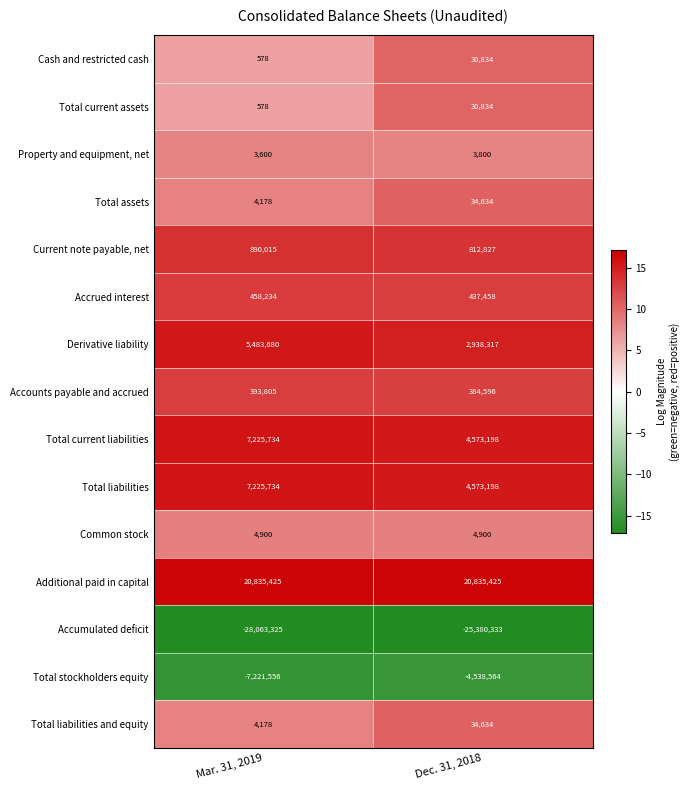

Reading left to right, extract all data points from this chart.

Cash and restricted cash: Mar. 31, 2019=578	Dec. 31, 2018=30834
Total current assets: Mar. 31, 2019=578	Dec. 31, 2018=30834
Property and equipment, net: Mar. 31, 2019=3600	Dec. 31, 2018=3800
Total assets: Mar. 31, 2019=4178	Dec. 31, 2018=34634
Current note payable, net: Mar. 31, 2019=890015	Dec. 31, 2018=812827
Accrued interest: Mar. 31, 2019=458234	Dec. 31, 2018=437458
Derivative liability: Mar. 31, 2019=5483680	Dec. 31, 2018=2938317
Accounts payable and accrued: Mar. 31, 2019=393805	Dec. 31, 2018=384596
Total current liabilities: Mar. 31, 2019=7225734	Dec. 31, 2018=4573198
Total liabilities: Mar. 31, 2019=7225734	Dec. 31, 2018=4573198
Common stock: Mar. 31, 2019=4900	Dec. 31, 2018=4900
Additional paid in capital: Mar. 31, 2019=20835425	Dec. 31, 2018=20835425
Accumulated deficit: Mar. 31, 2019=-28063325	Dec. 31, 2018=-25380333
Total stockholders equity: Mar. 31, 2019=-7221556	Dec. 31, 2018=-4538564
Total liabilities and equity: Mar. 31, 2019=4178	Dec. 31, 2018=34634